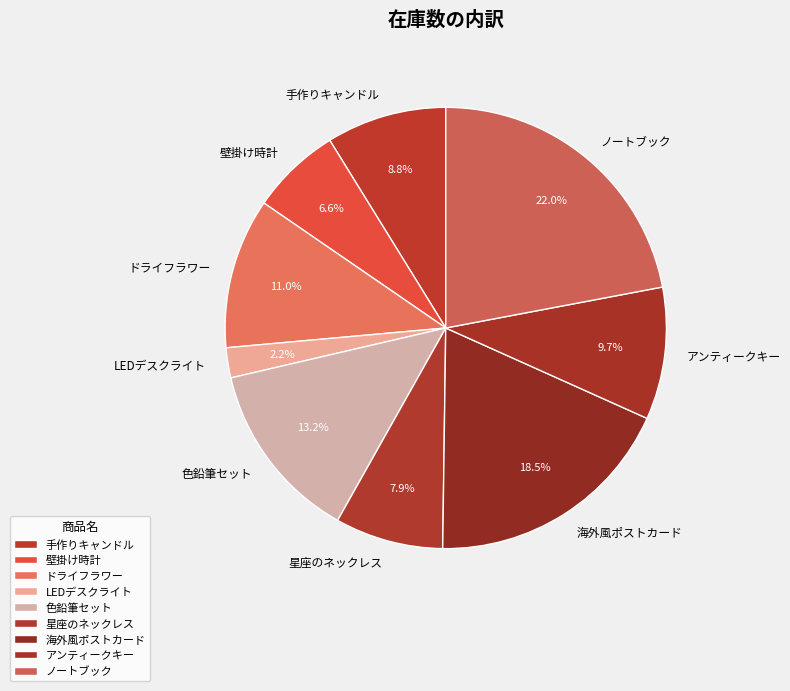

Does 手作りキャンドル account for over 50% of the chart?

No